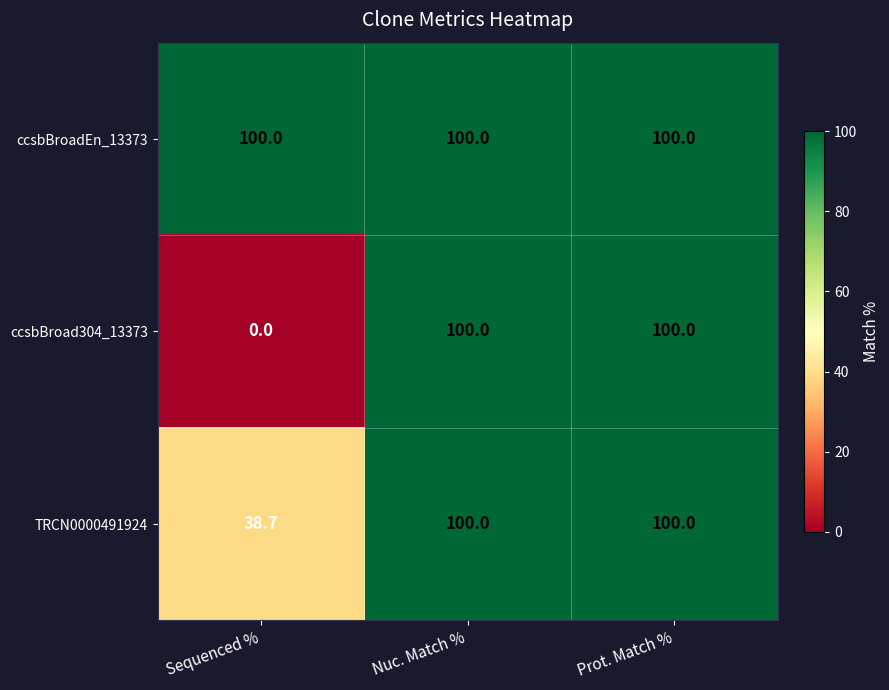

Is it true that TRCN0000491924 equals 65.5 at Prot. Match %?

False